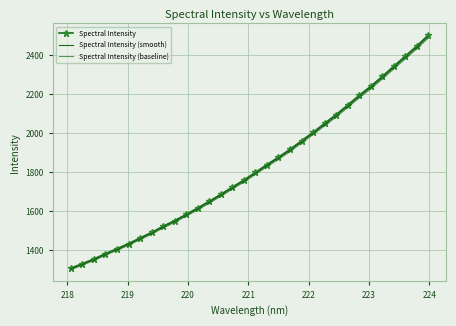

What is the sum of all Spectral Intensity (baseline) values?

57992.8